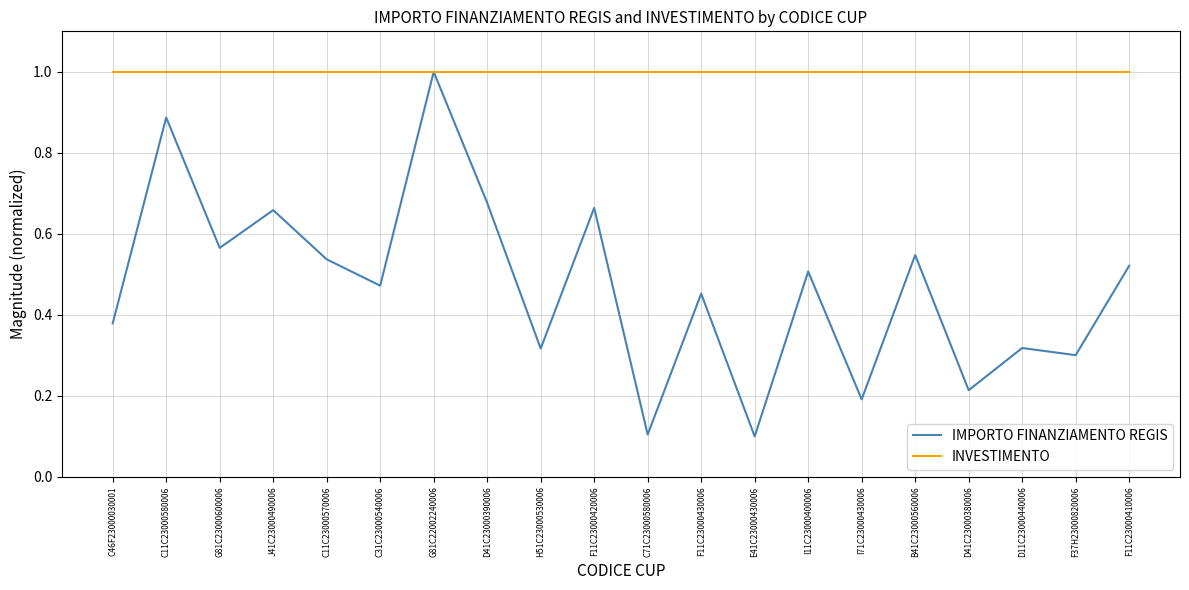

True or false: IMPORTO FINANZIAMENTO REGIS has a value of 0.5 at C11C23000570006.

True